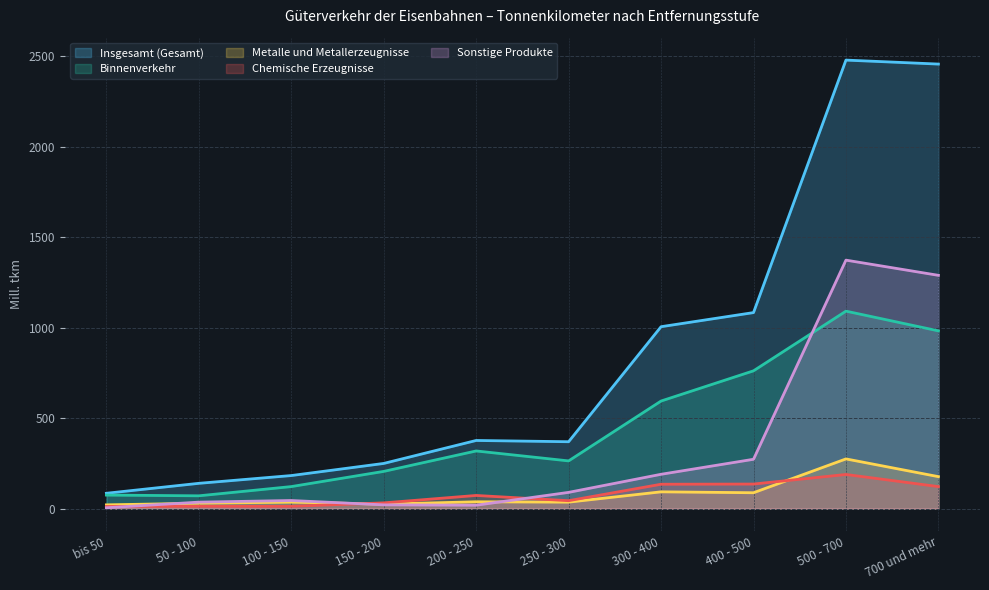

Rank the categories by Metalle und Metallerzeugnisse value from highest to lowest.

500 - 700, 700 und mehr, 300 - 400, 400 - 500, 200 - 250, 100 - 150, 250 - 300, 50 - 100, 150 - 200, bis 50